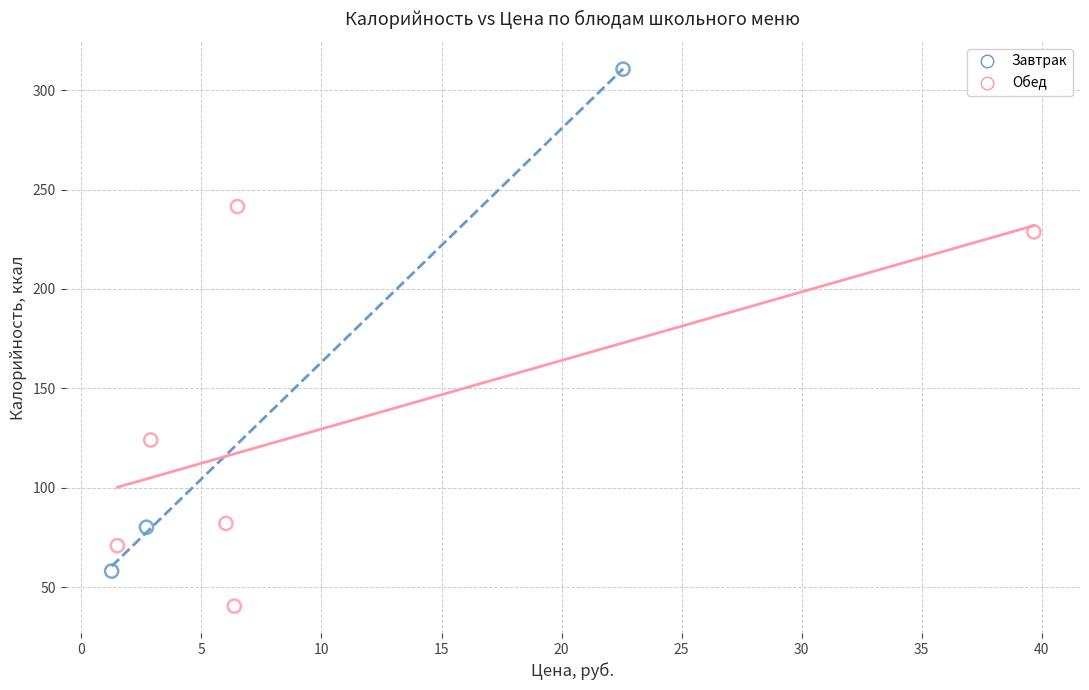

Which series contains the highest Y value?

Завтрак